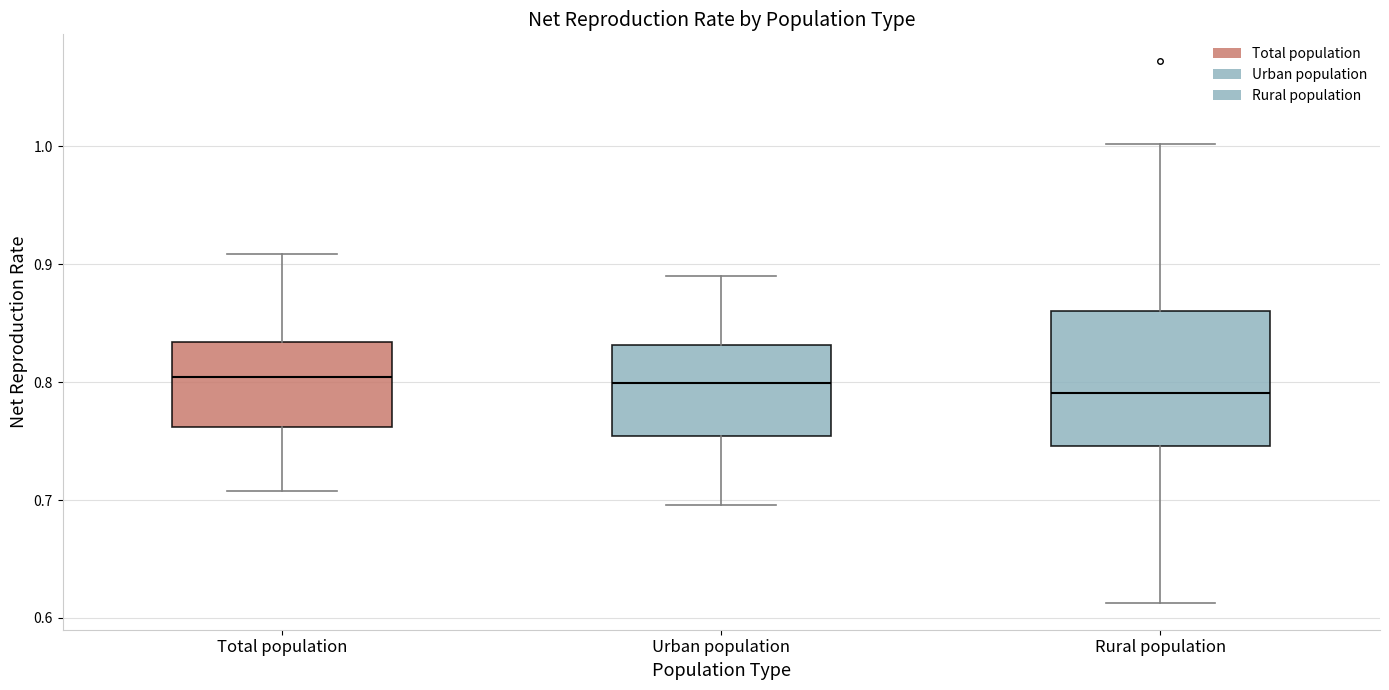

Reading left to right, read every box against the y-axis: the position of its median line, the range the box covers, and the ends of its whiskers. The values are not printed on the chart, so give them approximately, as read against the axis.

Total population: median 0.80, box 0.76 to 0.83, whiskers 0.71 to 0.91
Urban population: median 0.80, box 0.75 to 0.83, whiskers 0.70 to 0.89
Rural population: median 0.79, box 0.75 to 0.86, whiskers 0.61 to 1.00